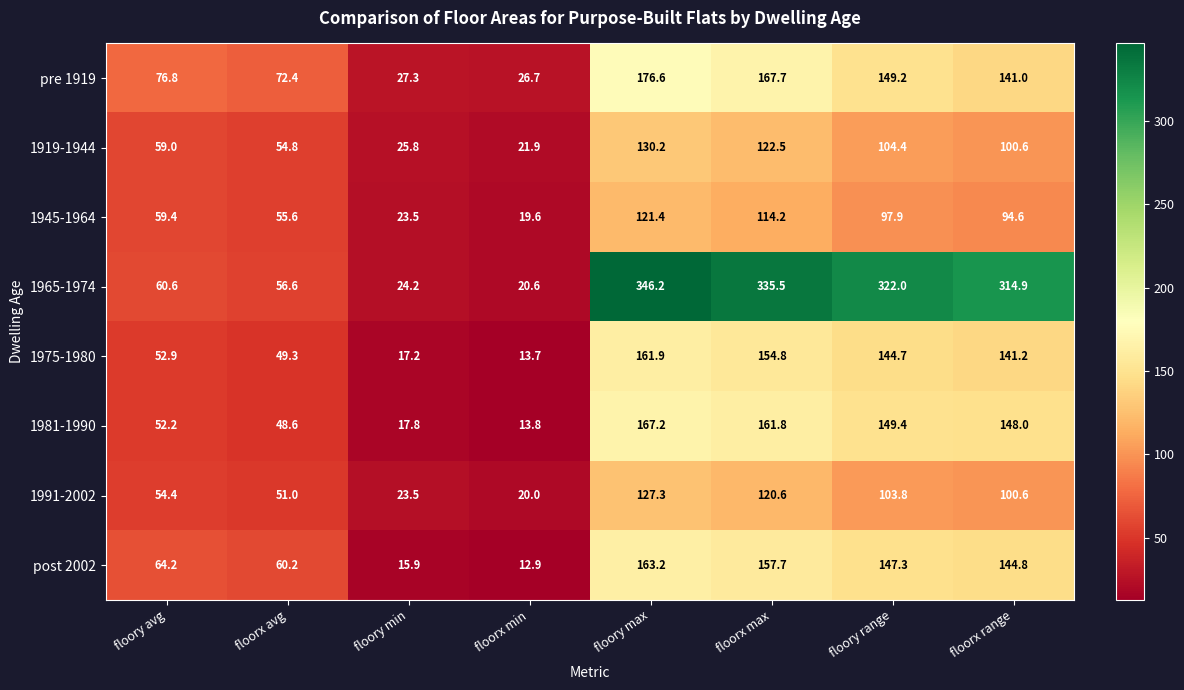

What is the maximum value for 1965-1974?

346.2